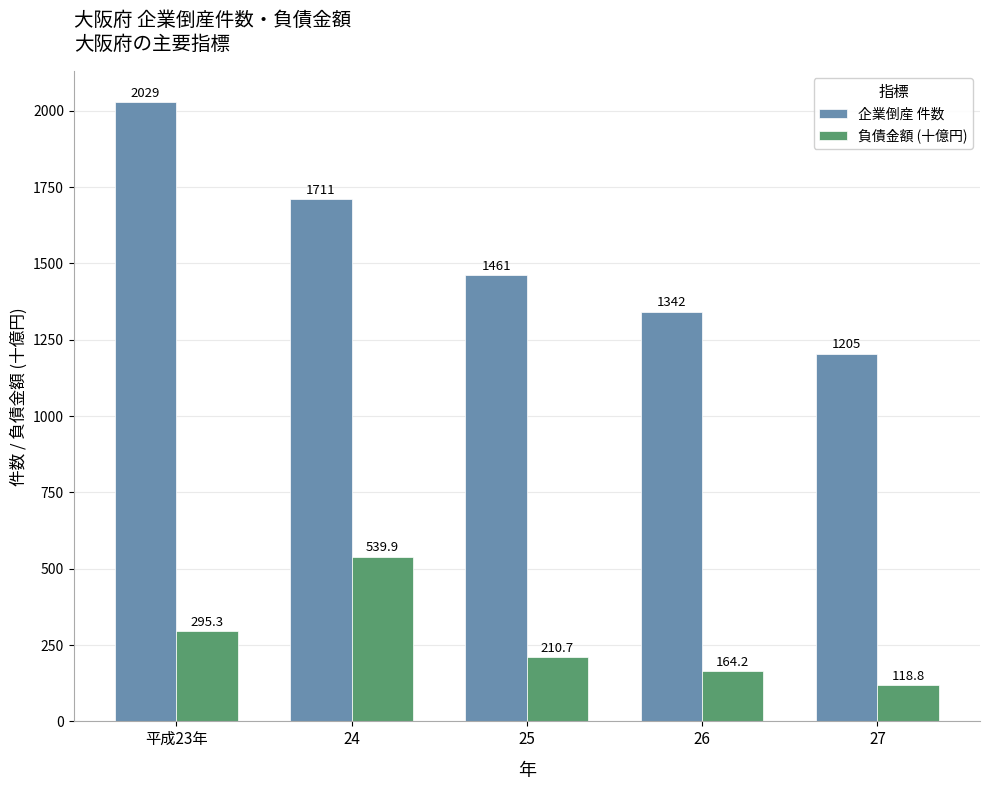

What position from the right is 27?

1